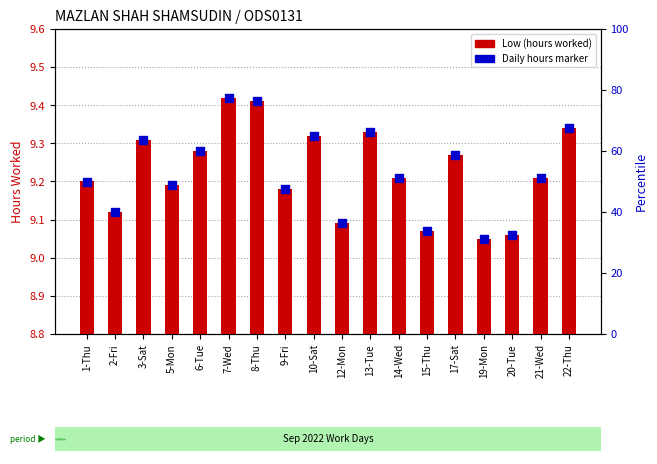

Which series has the widest spread of Y values?

Low (hours)